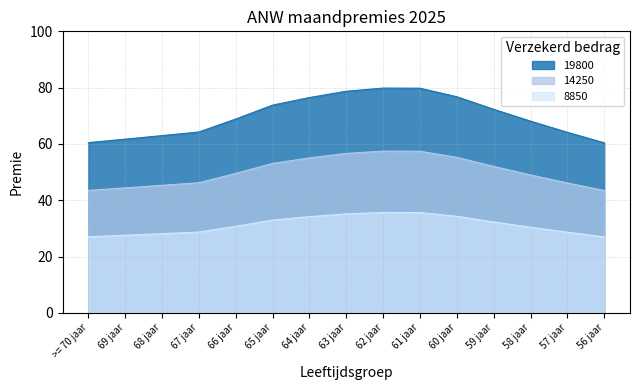

The 19800 series shows 108.1 at 67 jaar. True or false?

False